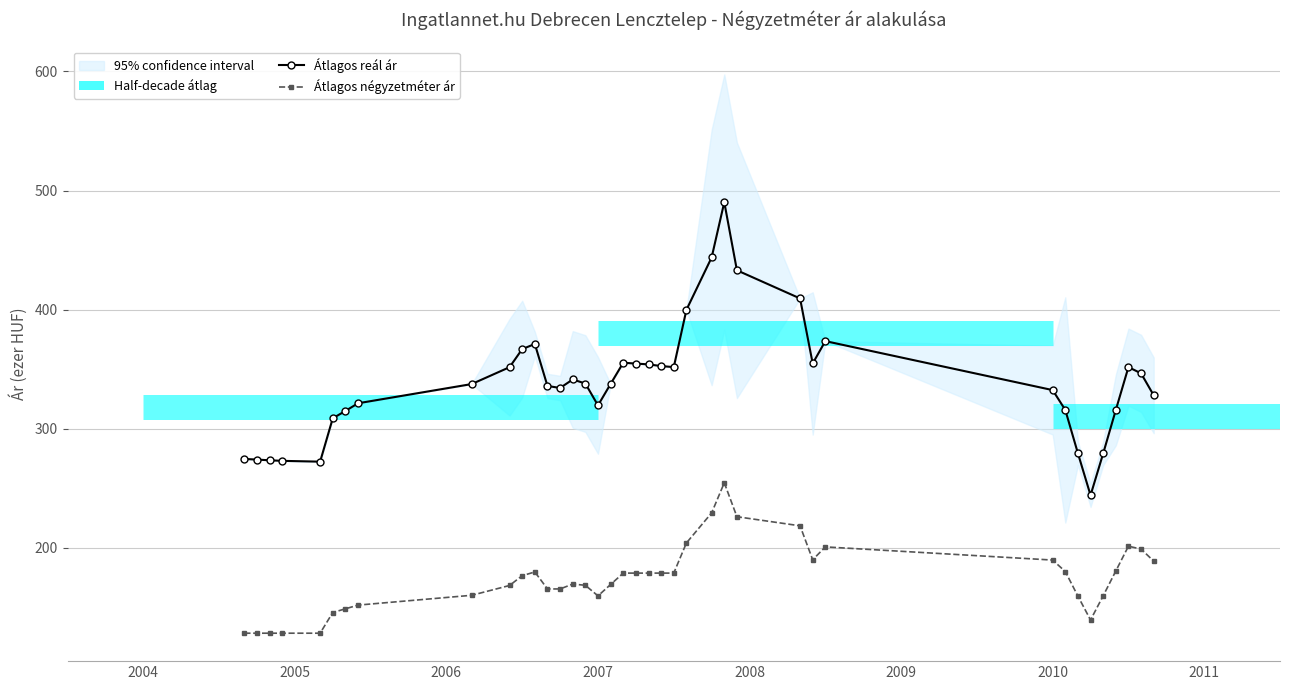

True or false: Átlagos reál ár and Átlagos négyzetméter ár intersect in this chart.

False